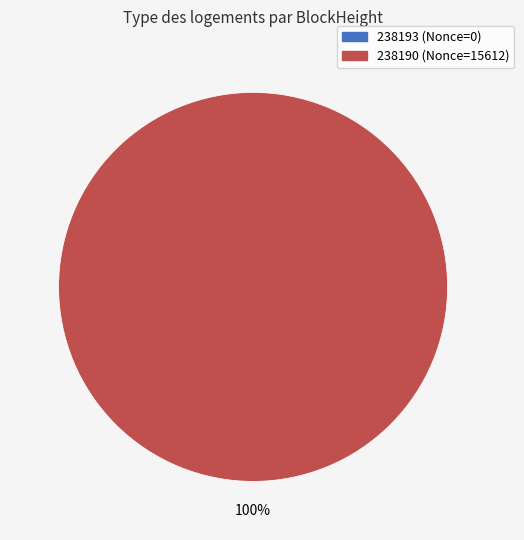

Count the number of slices in the pie.

2